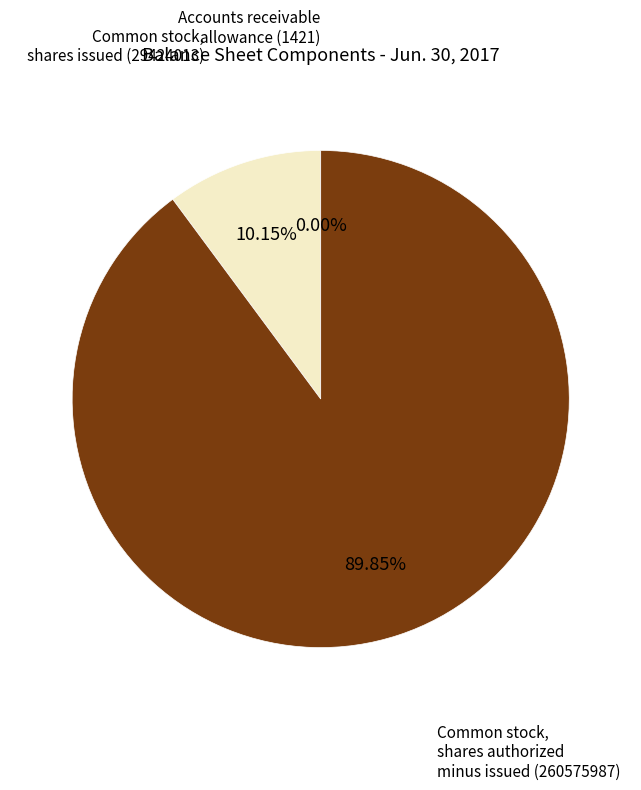

Does any single category account for the majority?

Yes